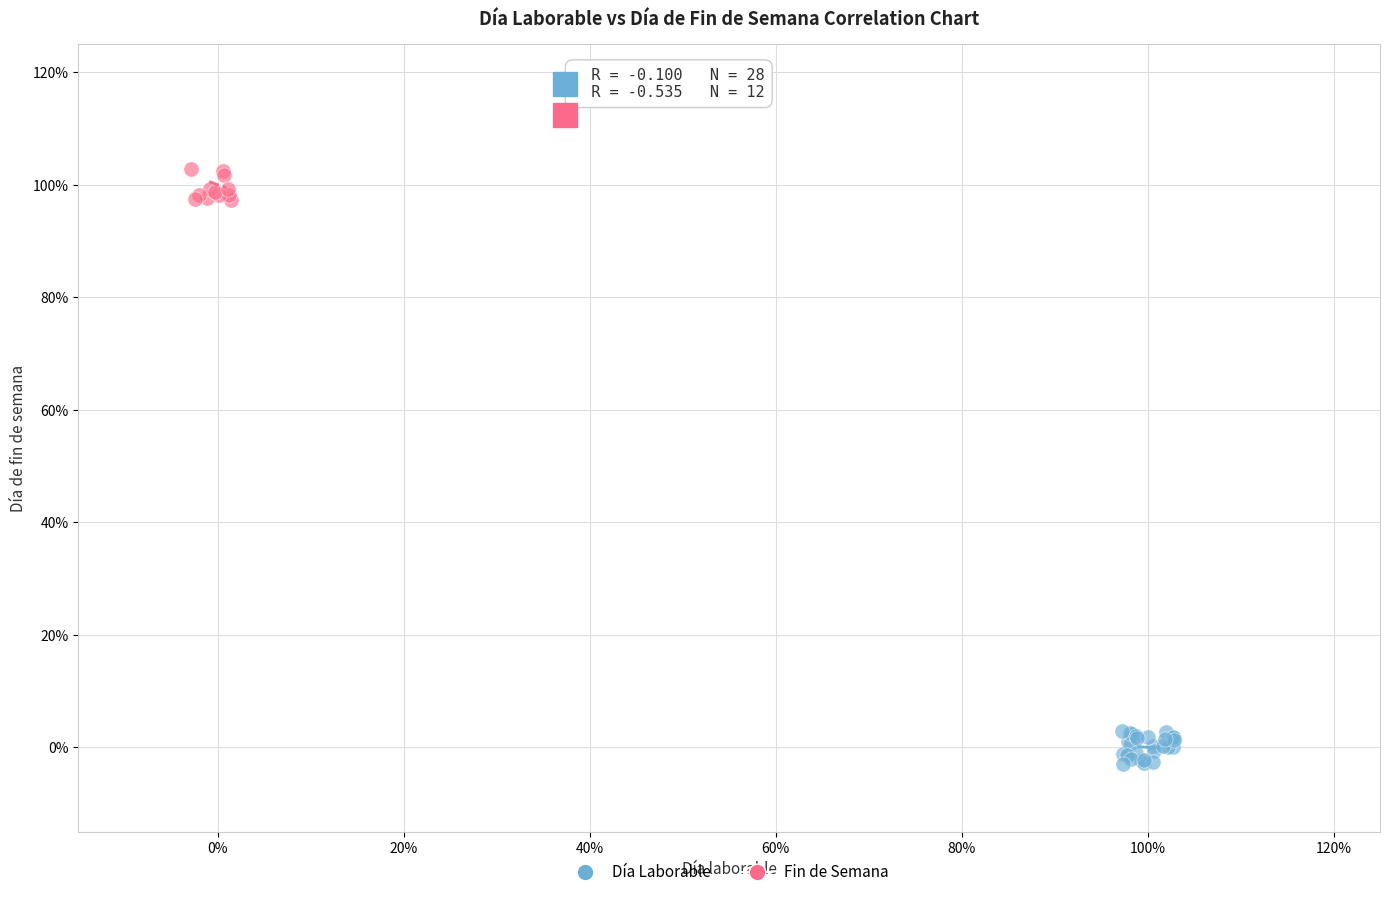

What are all the series names shown in the legend?

Día Laborable, Fin de Semana